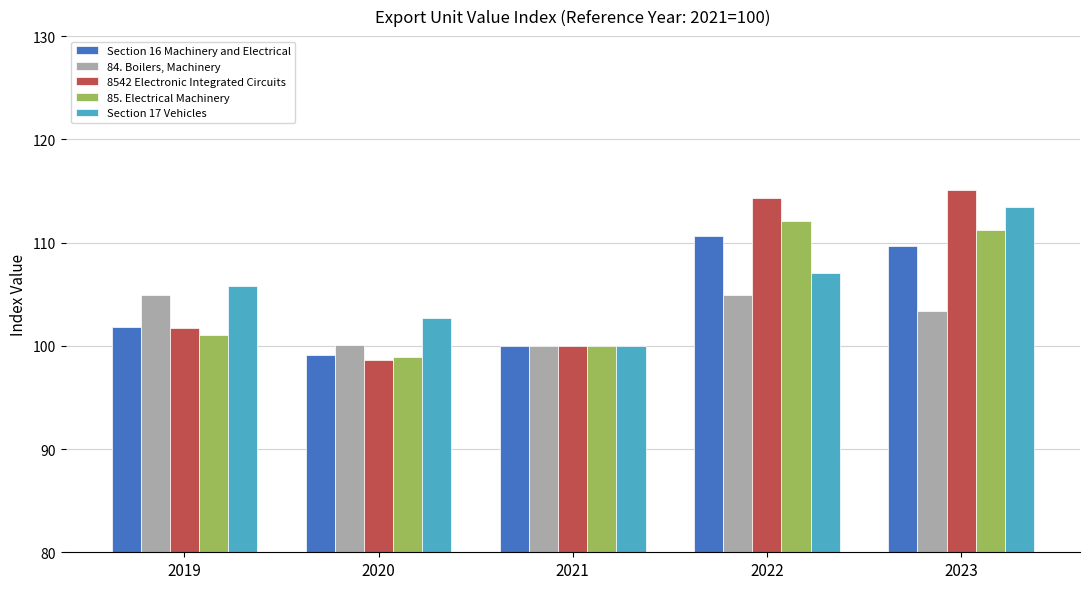

How many bars are there in each group?

5